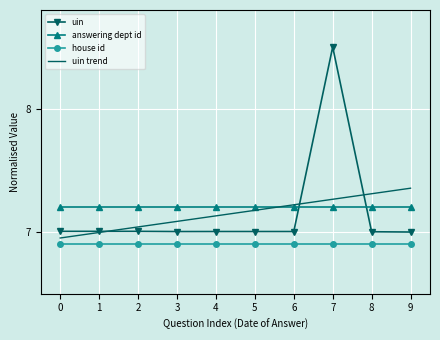

What is the spread (max minus min) of values at 7?

1.6